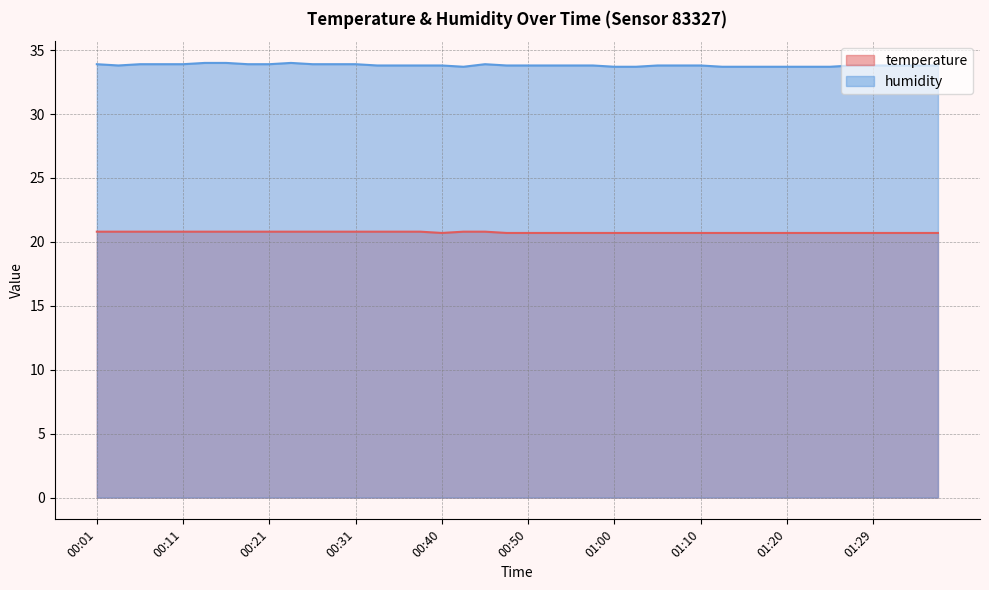

True or false: temperature has more than 1 interior local peaks.

False